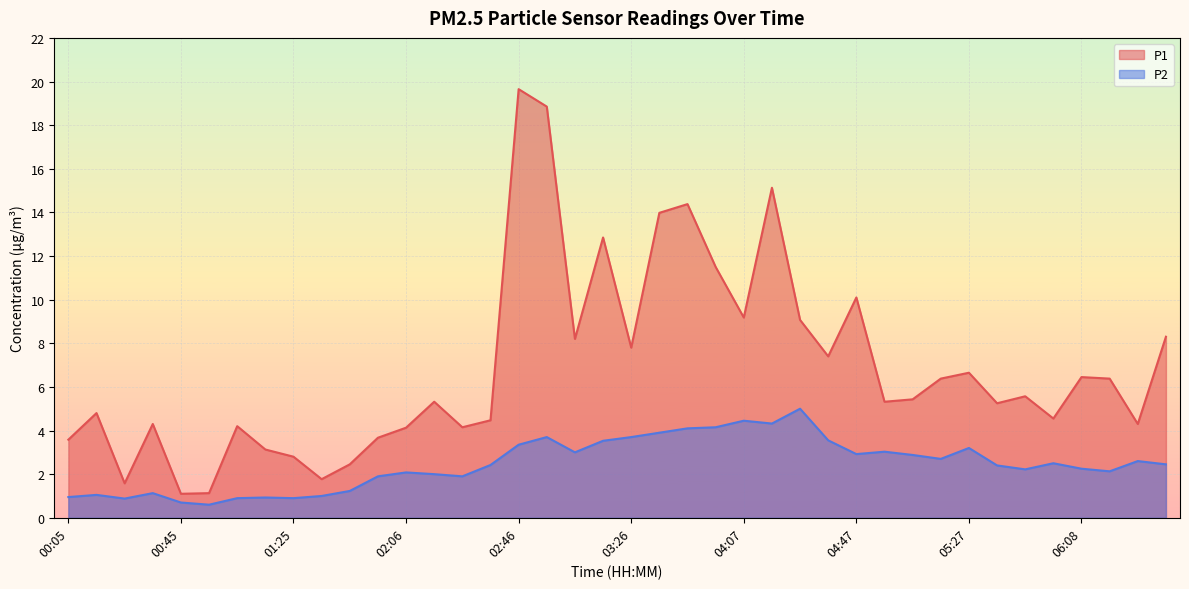

Where is P1 nearest to the value 10?

04:47